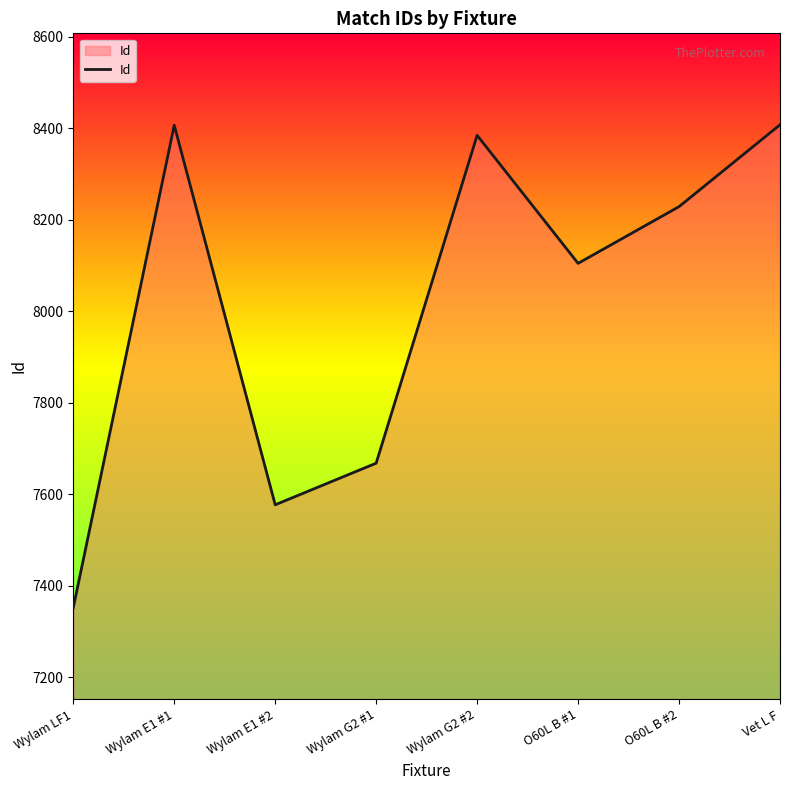

How many lines are shown in the chart?

1